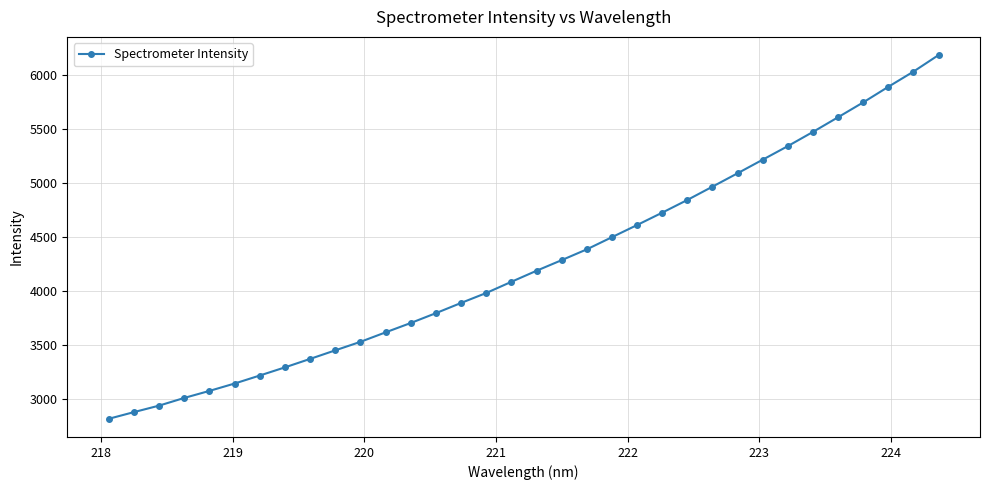

True or false: there are more than 2 points higher than both neighbors.

False